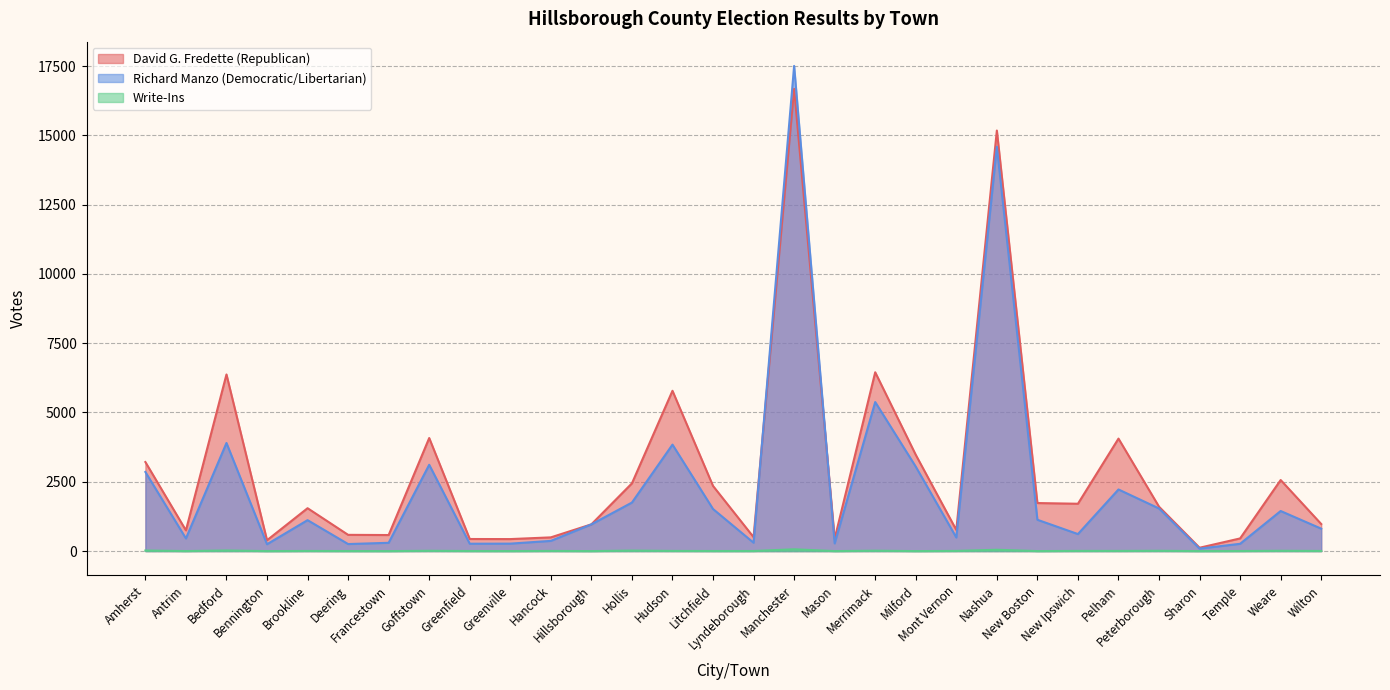

Reading left to right, what are all the values shown in this chart?

David G. Fredette (Republican): 3213	748	6372	391	1547	586	579	4079	436	433	495	965	2444	5783	2350	503	16676	445	6451	3473	762	15172	1733	1708	4058	1601	121	457	2564	977
Richard Manzo (Democratic/Libertarian): 2854	456	3900	247	1116	254	299	3114	266	269	368	964	1751	3841	1518	302	17503	277	5377	3046	491	14588	1130	614	2223	1537	89	263	1446	809
Write-Ins: 21	1	22	0	5	2	0	11	3	1	6	0	18	6	3	3	65	0	14	0	6	48	0	7	6	11	0	3	11	5